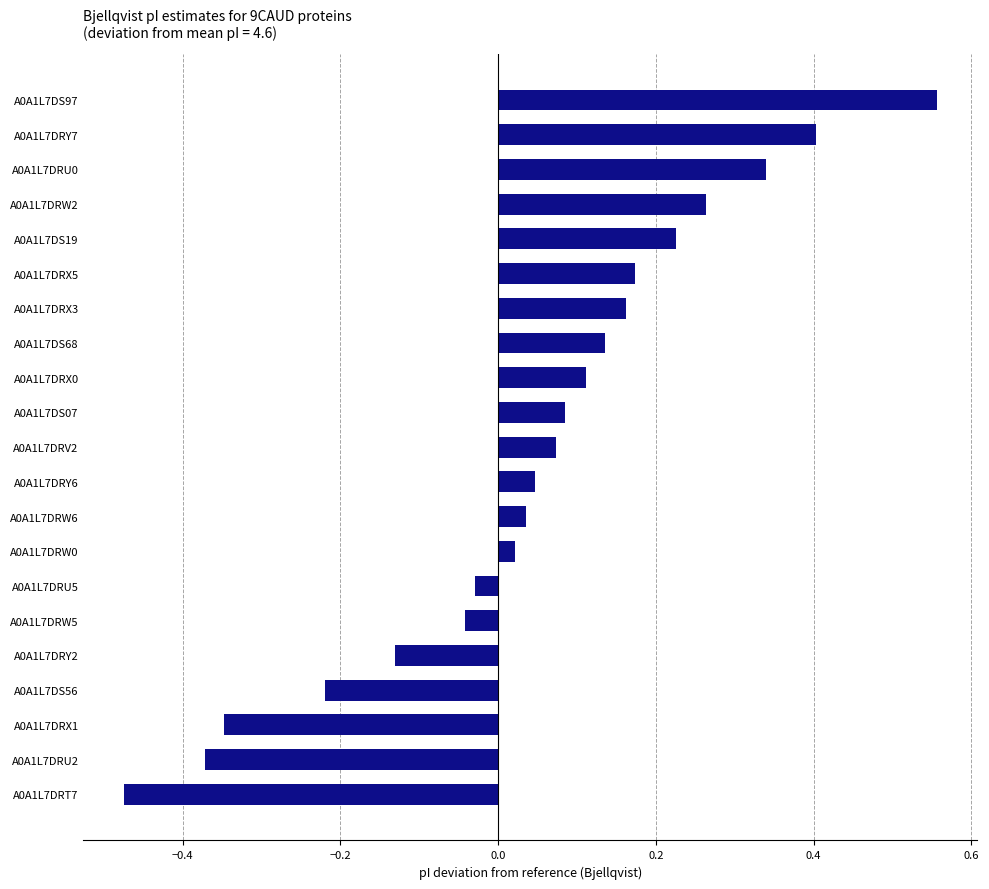

What position from the top is A0A1L7DRY7?

2